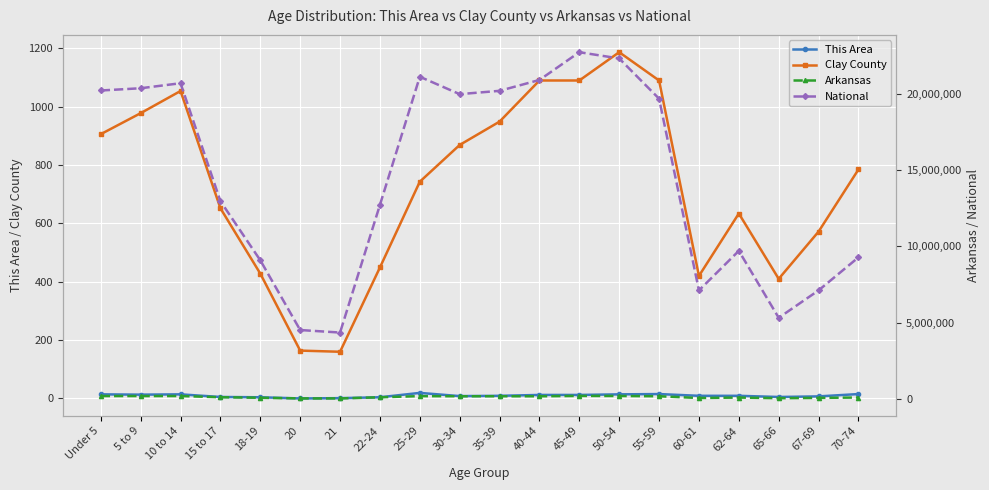

At 70-74, list the series in order from largest to smallest.

National, Arkansas, Clay County, This Area